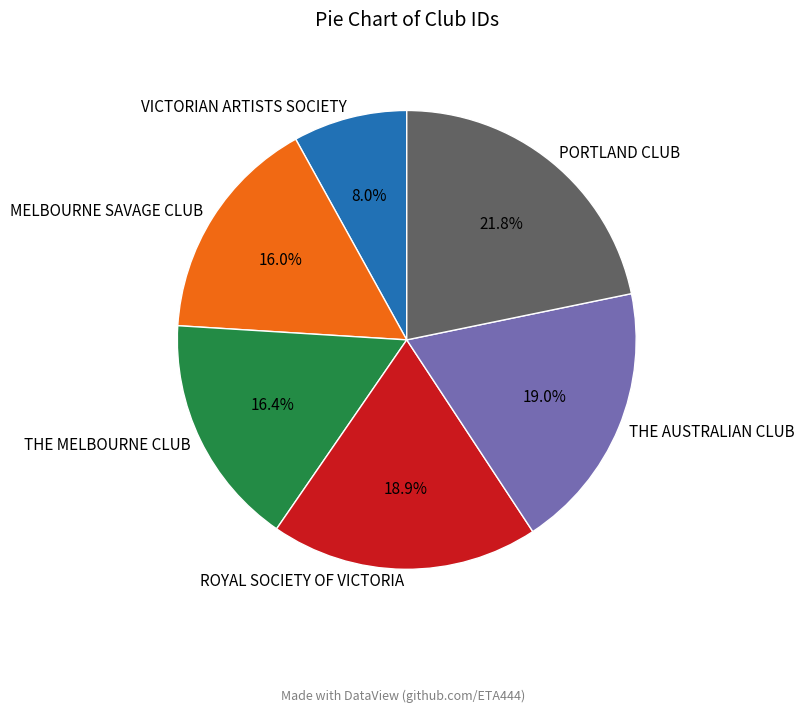

To the nearest percent, what is the average slice percentage?

17%